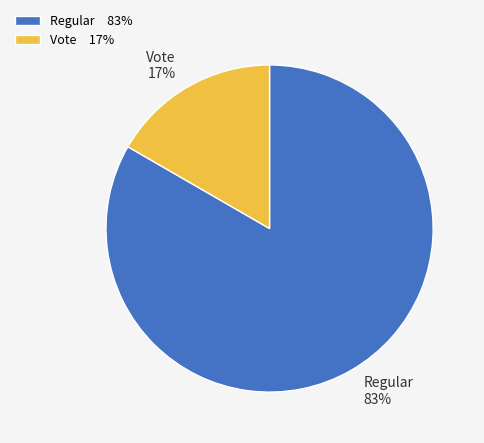

To the nearest percent, what is the combined percentage of Regular and Vote?

100%